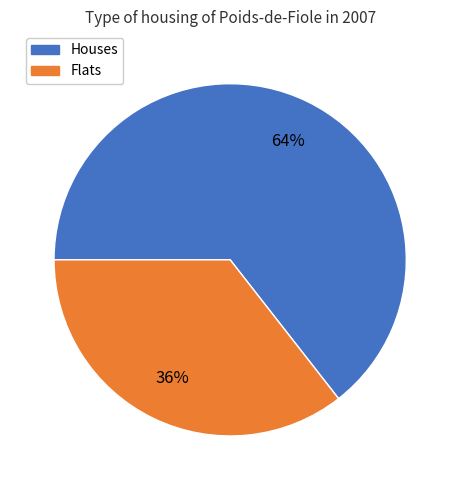

Does any single category account for the majority?

Yes